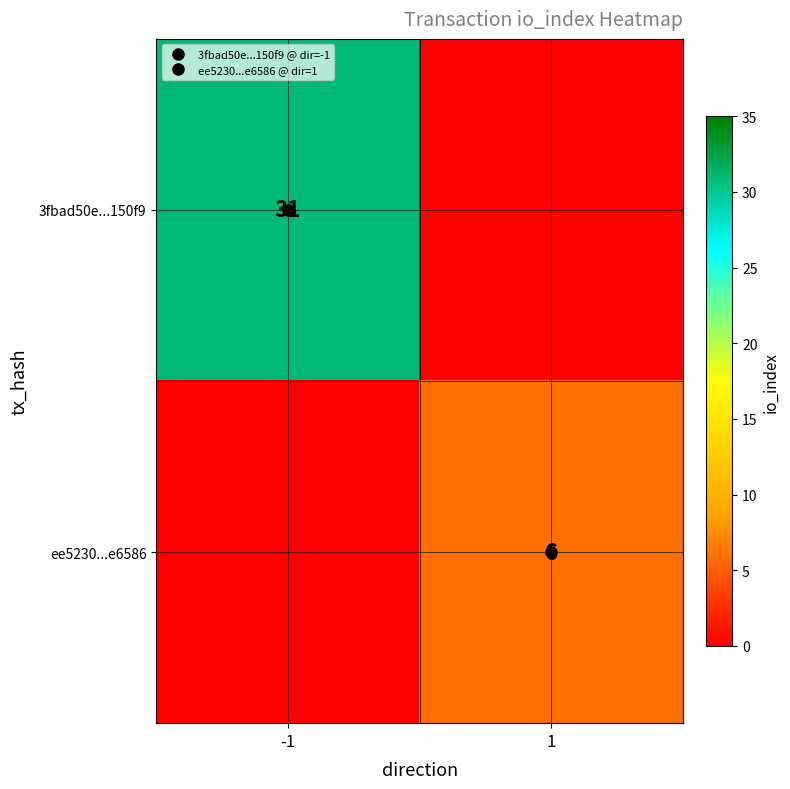

Which has a higher value, 1 or -1?

-1